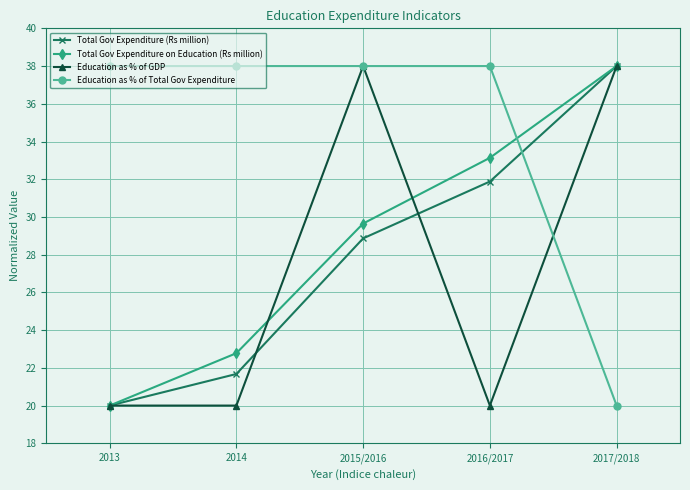

How many values in the Total Gov Expenditure on Education (Rs million) series are below 29?

2